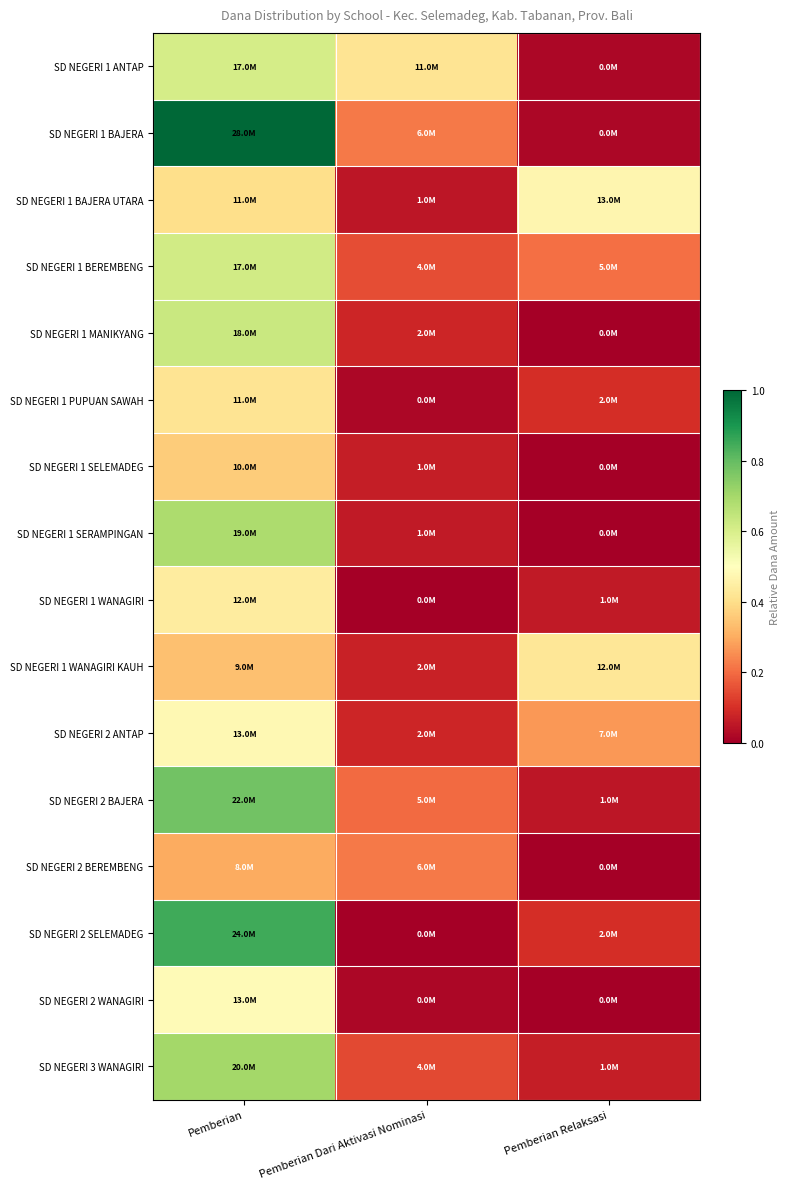

What is the spread (max minus min) of values at Pemberian?

0.7